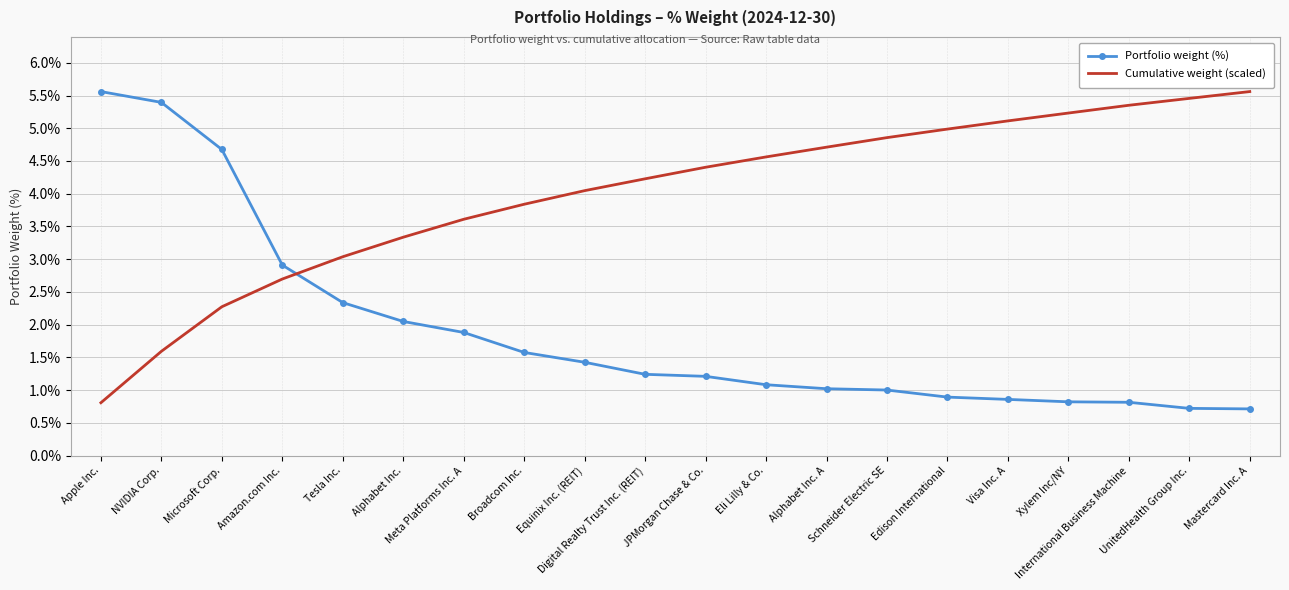

How many distinct data groups are displayed?

2